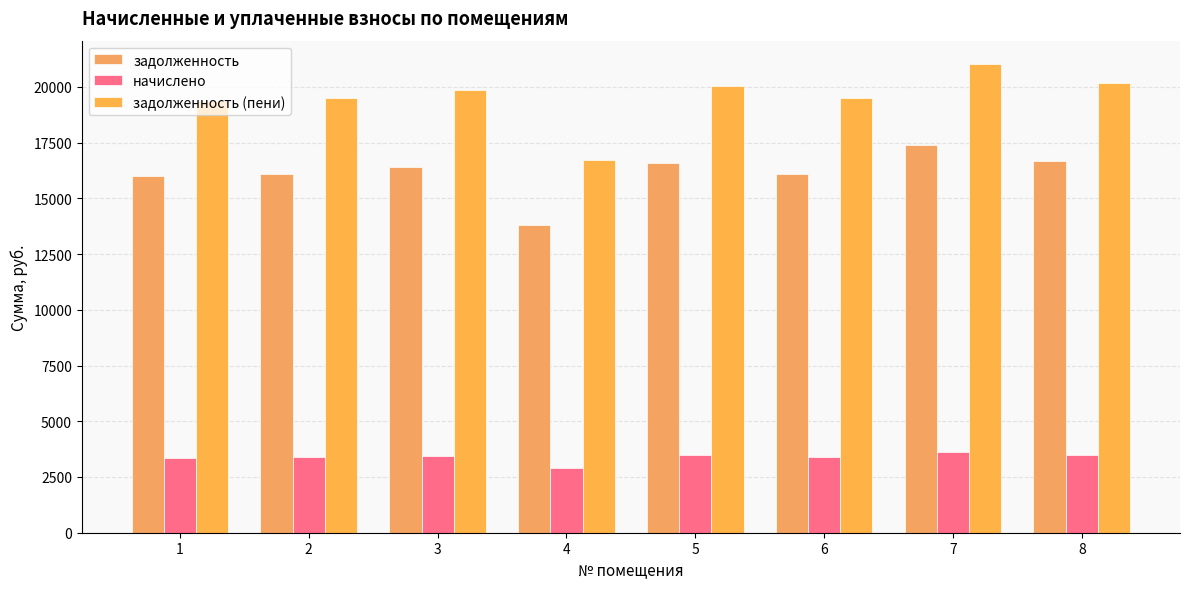

Which series has the largest total across all categories?

задолженность (пени)